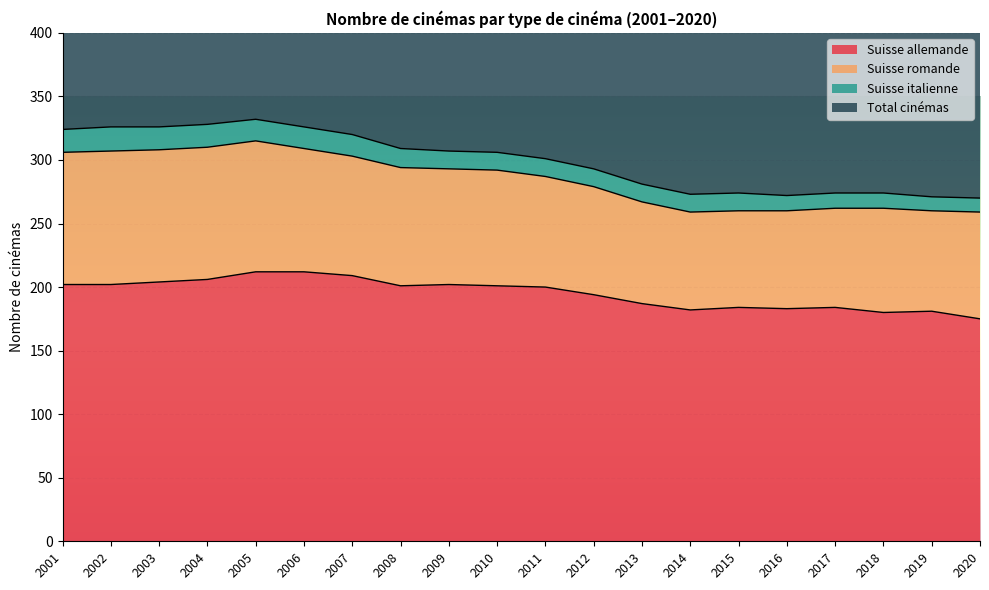

What is the value of the Suisse allemande point at the 15th from the left?

184